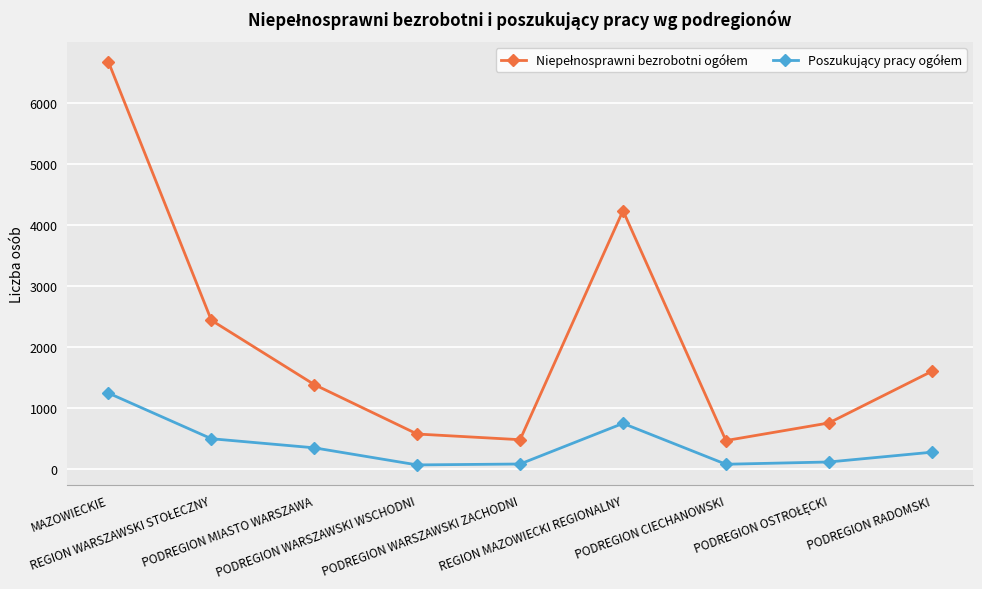

What is the spread (max minus min) of values at REGION MAZOWIECKI REGIONALNY?

3484